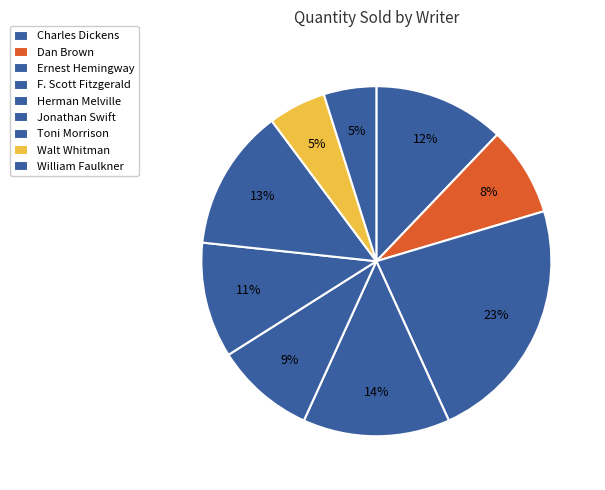

Combined, do Walt Whitman and Ernest Hemingway account for over 50%?

No